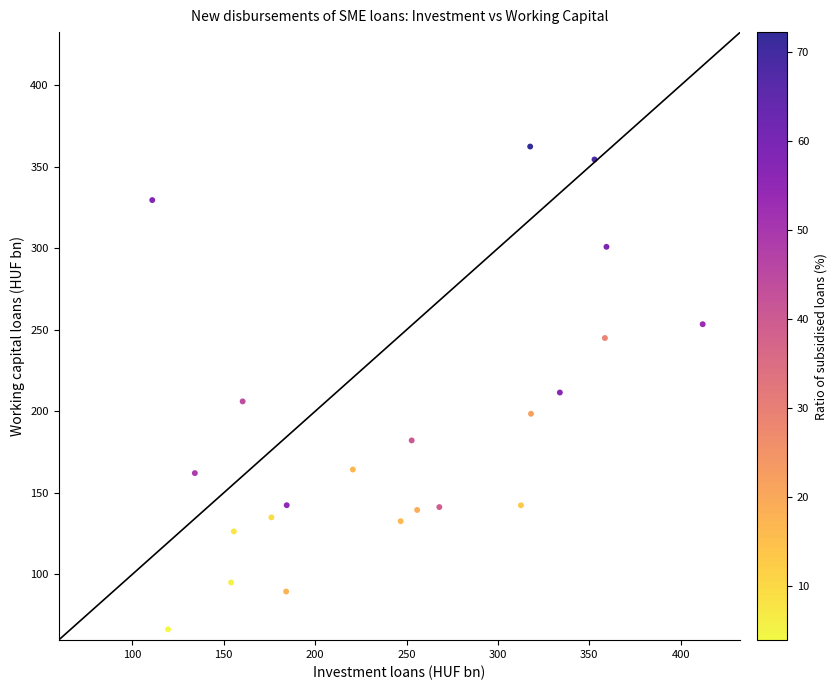

How many data points are displayed?

22